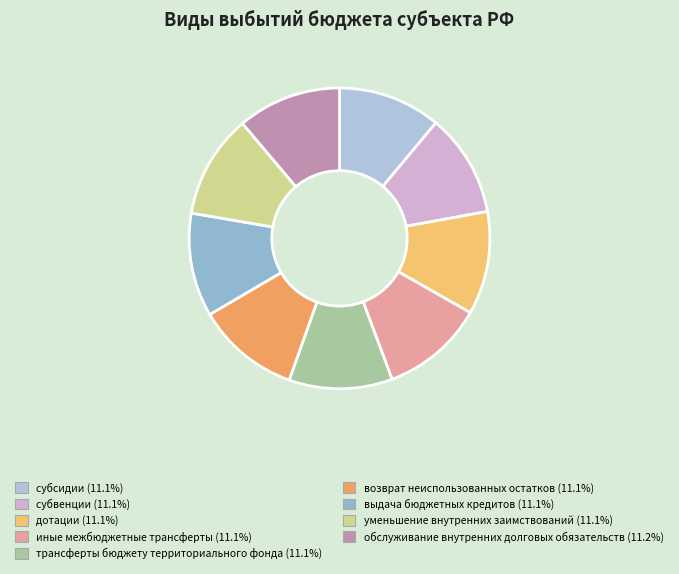

Which has a higher value, дотации or субвенции?

дотации